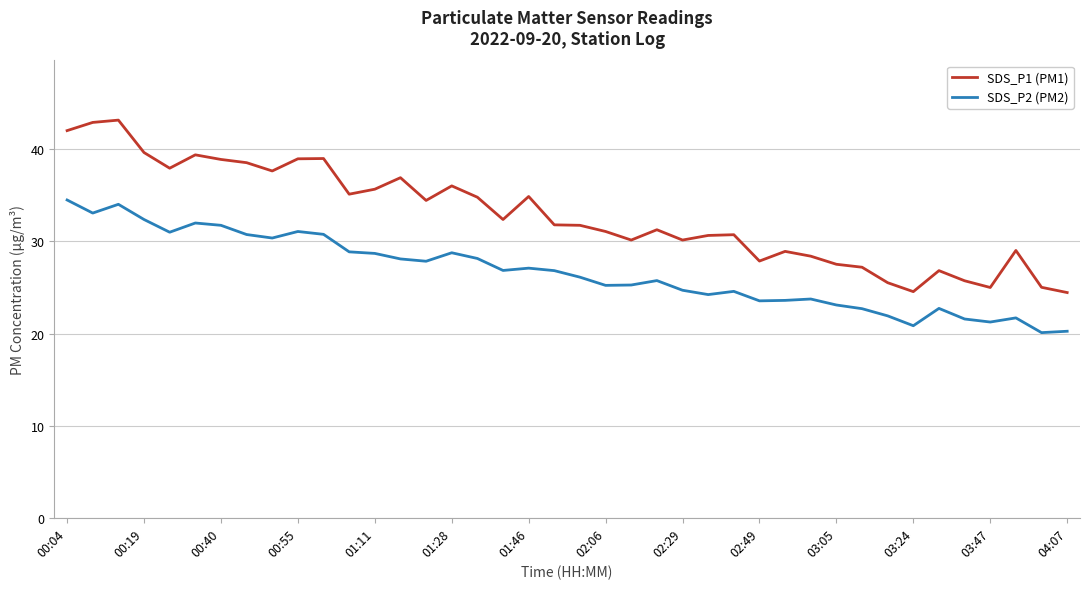

Which series has the largest total across all categories?

SDS_P1 (PM1)